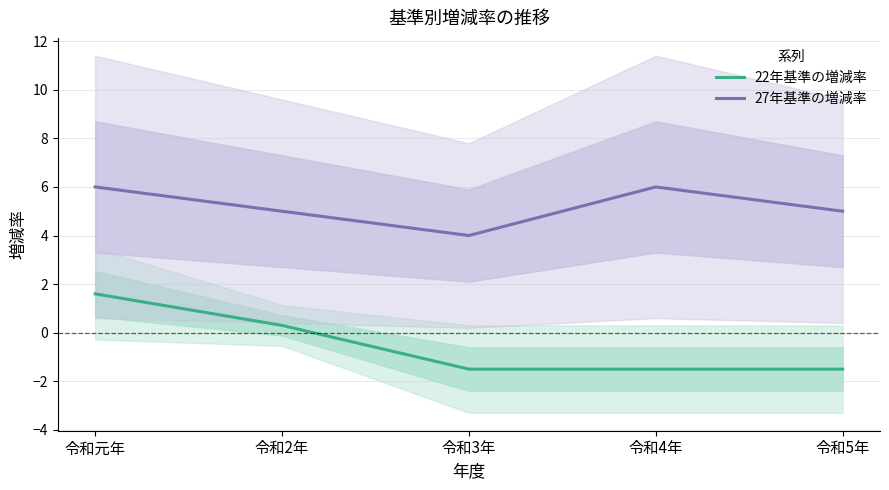

Which series has the largest total across all categories?

27年基準の増減率